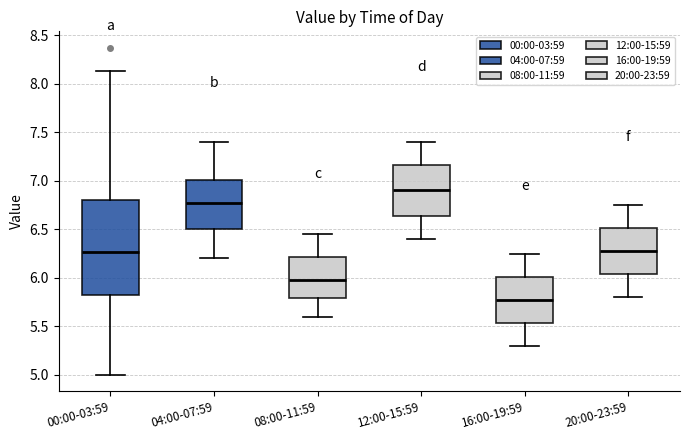

Reading left to right, transcribe this box plot: for each box, give where its median line is, the range the box spans, and where its two whiskers end, as read against the y-axis. The values are not printed on the chart, so give them approximately, as read against the axis.

00:00-03:59: median 6.25, box 5.80 to 6.80, whiskers 5.00 to 8.15
04:00-07:59: median 6.80, box 6.50 to 7.00, whiskers 6.20 to 7.40
08:00-11:59: median 6.00, box 5.80 to 6.20, whiskers 5.60 to 6.45
12:00-15:59: median 6.90, box 6.65 to 7.15, whiskers 6.40 to 7.40
16:00-19:59: median 5.80, box 5.55 to 6.00, whiskers 5.30 to 6.25
20:00-23:59: median 6.30, box 6.05 to 6.50, whiskers 5.80 to 6.75